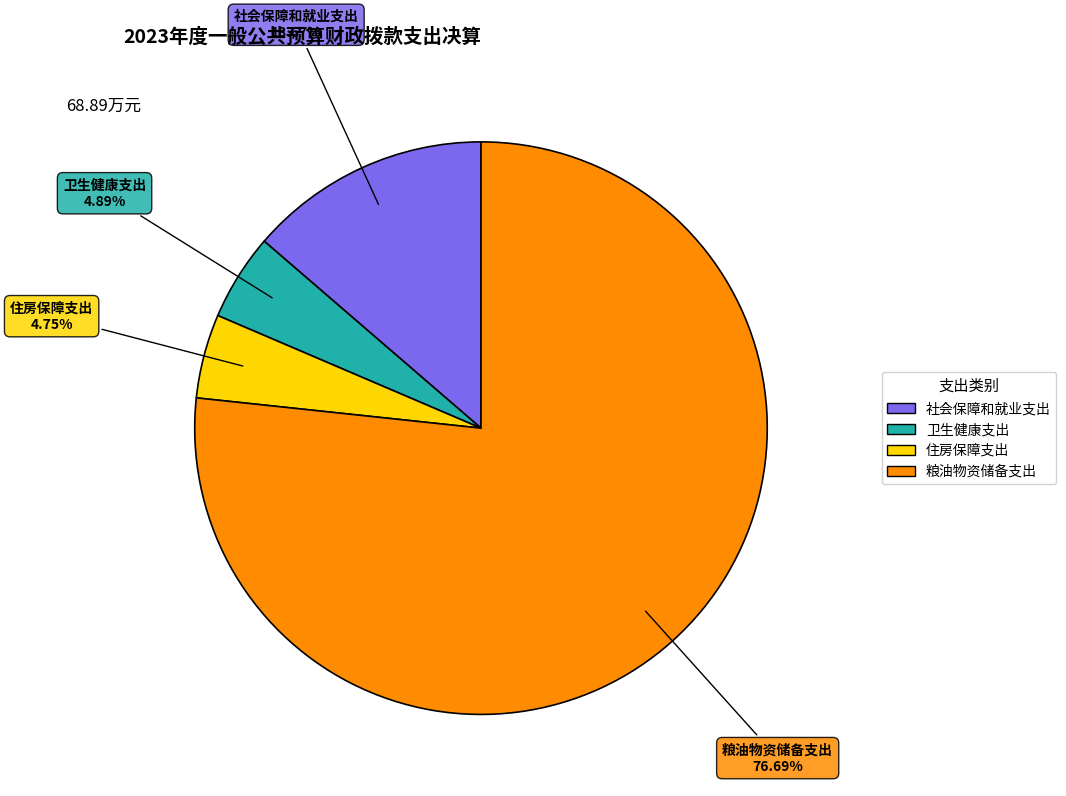

Which category accounts for the majority?

粮油物资储备支出